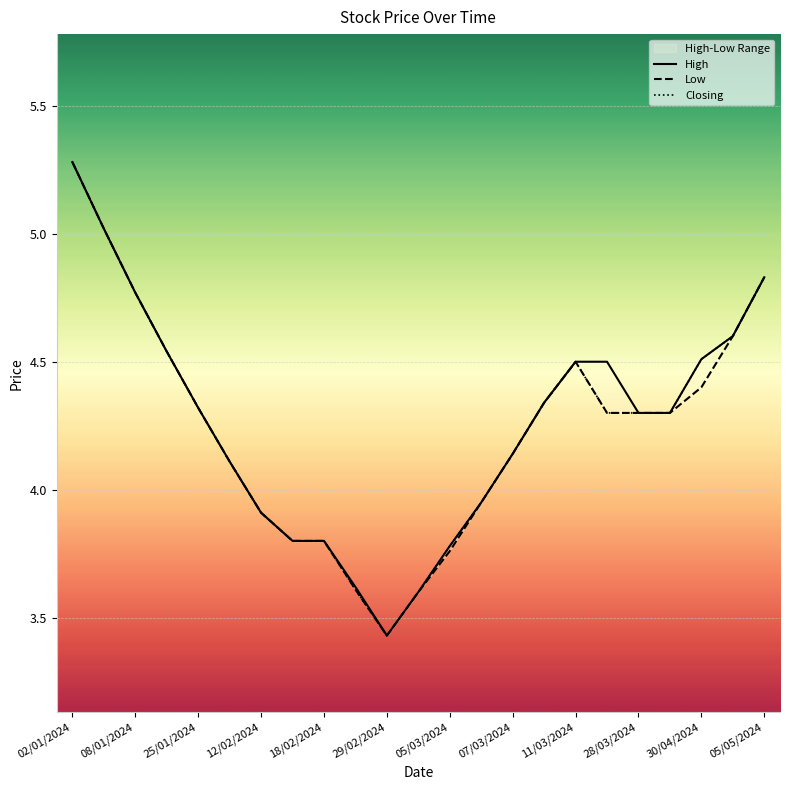

Which series has the largest total across all categories?

High